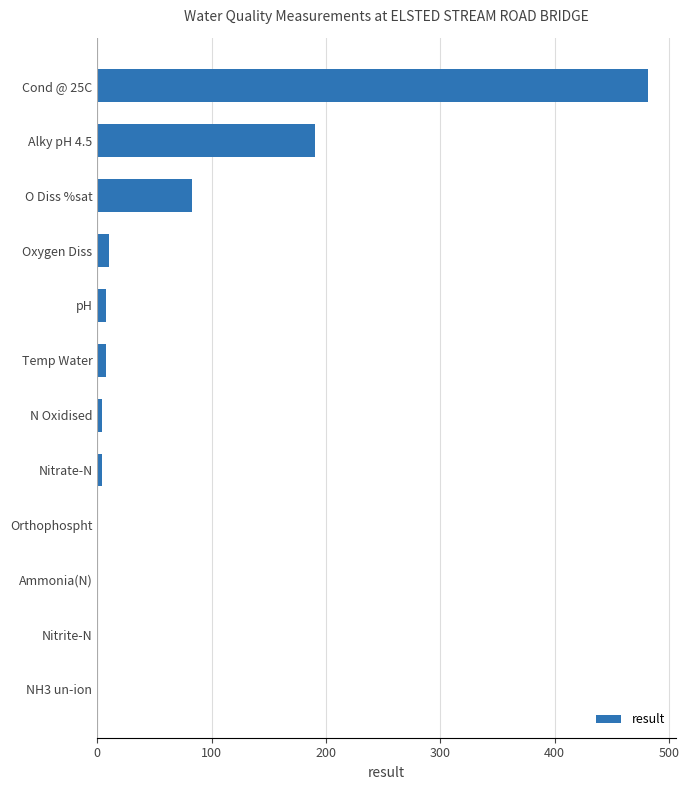

At which category does the chart reach its peak across all series?

Cond @ 25C